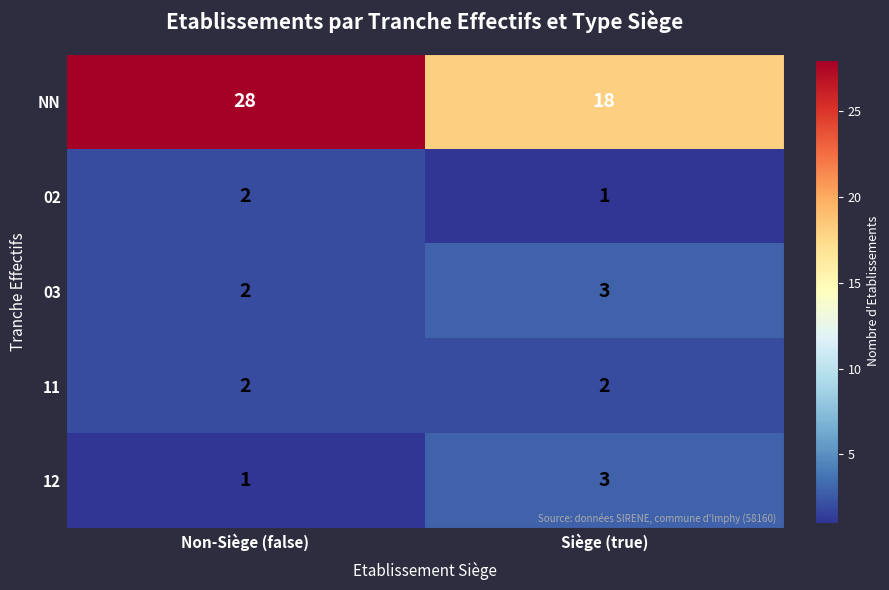

True or false: 11 has a value of 2 at Siège (true).

True